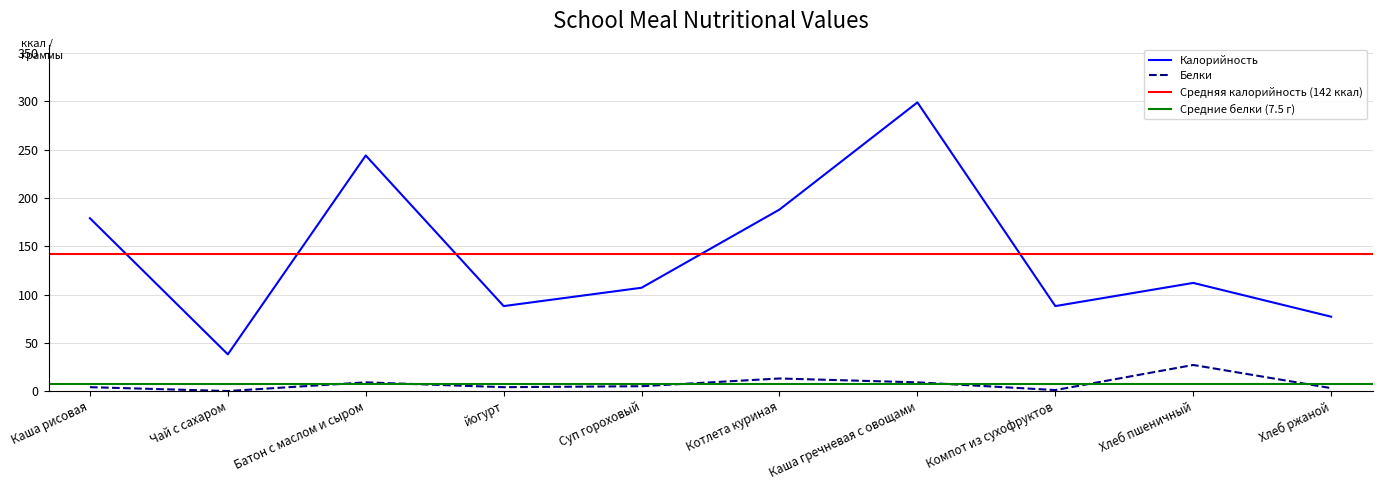

What is the label of the 5th point from the right?

Котлета куриная